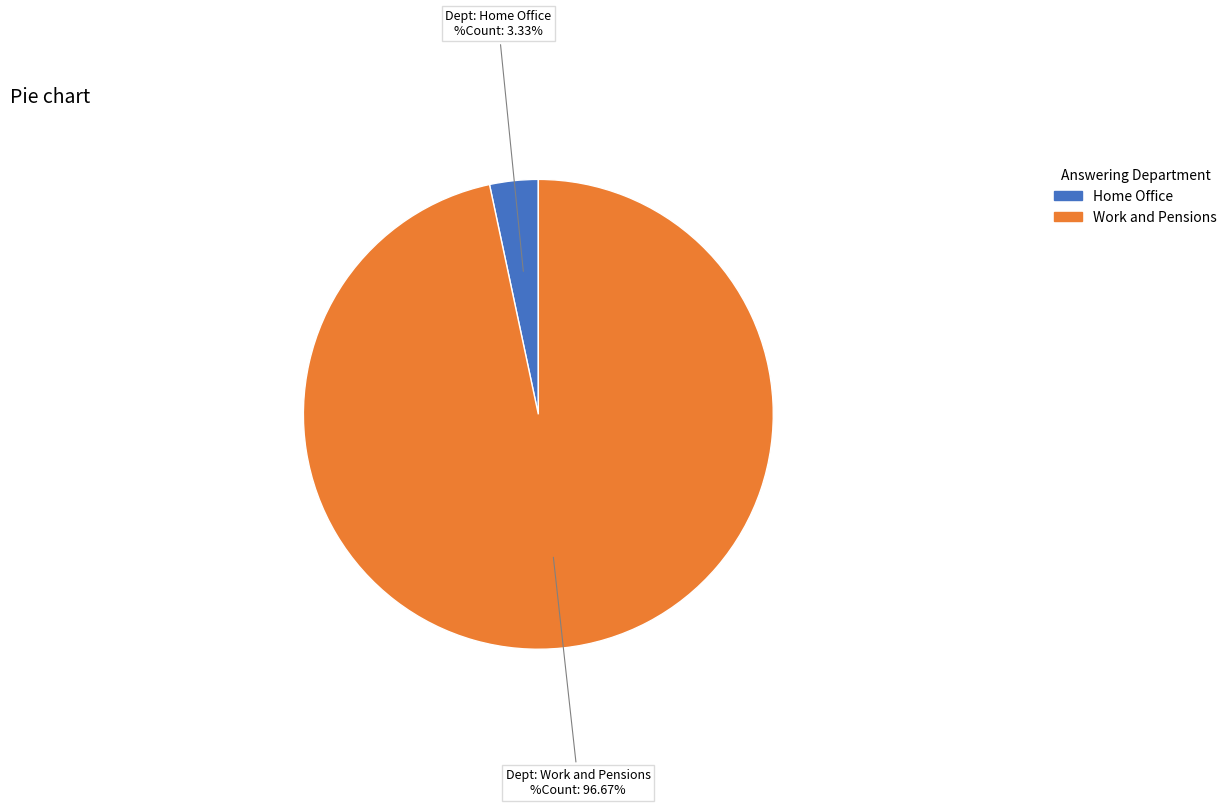

To the nearest percent, what percentage of the pie is Work and Pensions?

97%